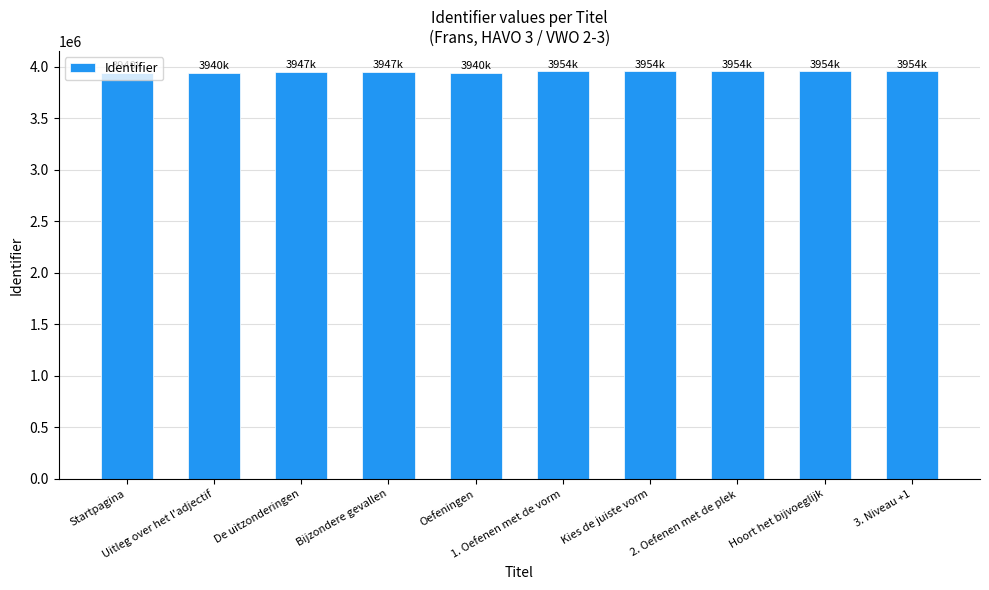

What is the sum of all values?

39483784